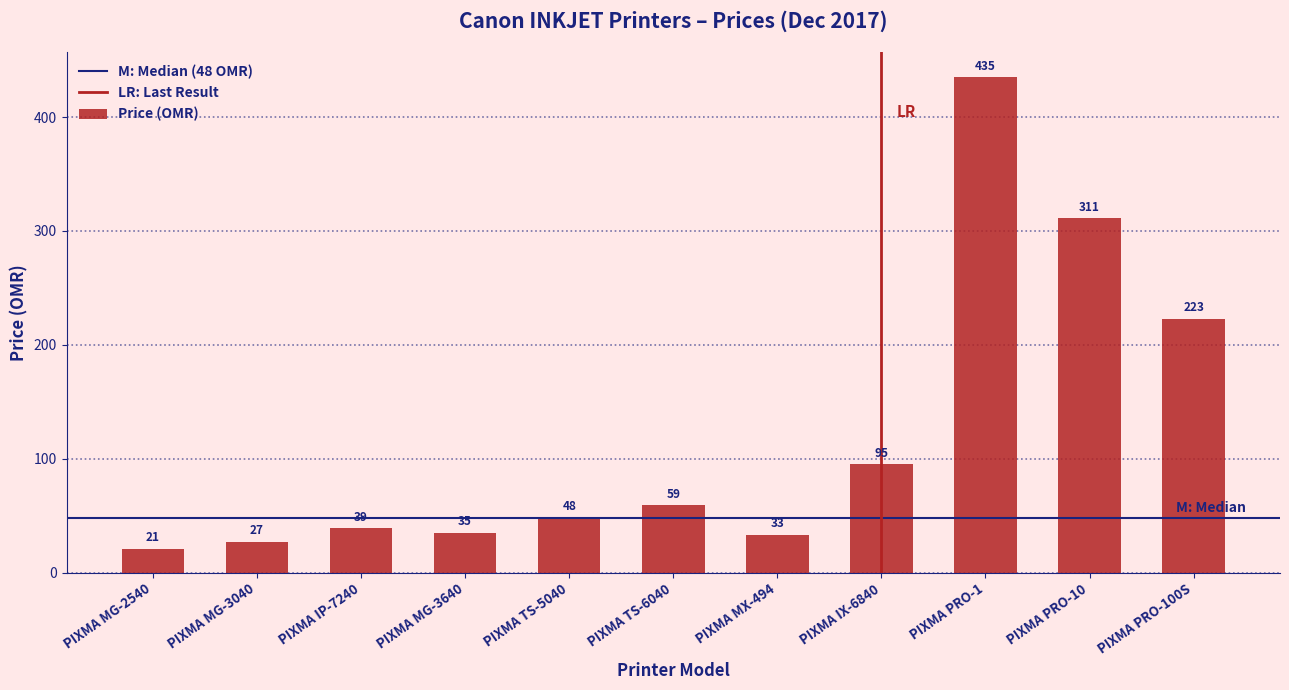

What is the ratio of the value at PIXMA PRO-1 to the value at PIXMA IX-6840?

4.6